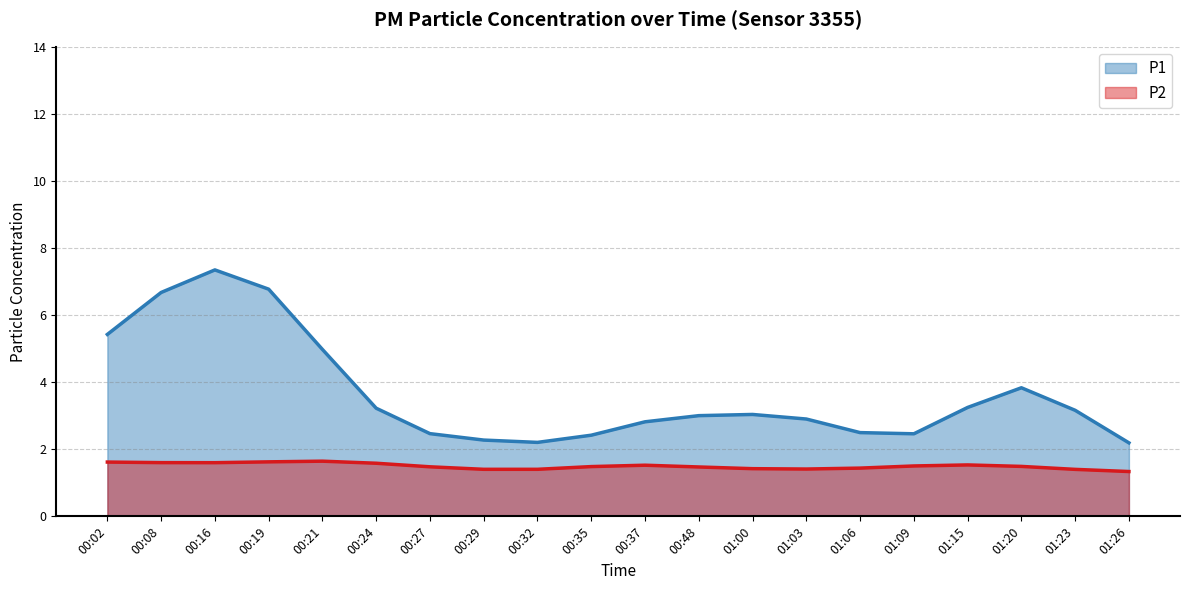

Does the chart have visible grid lines?

Yes